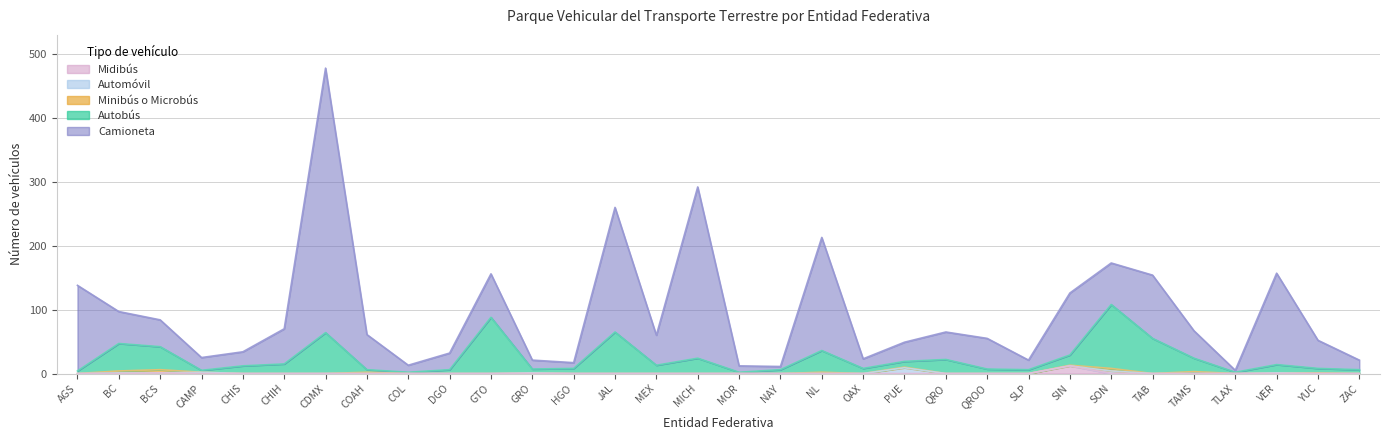

What is the difference between the second highest and second lowest values in the Midibús series?

1